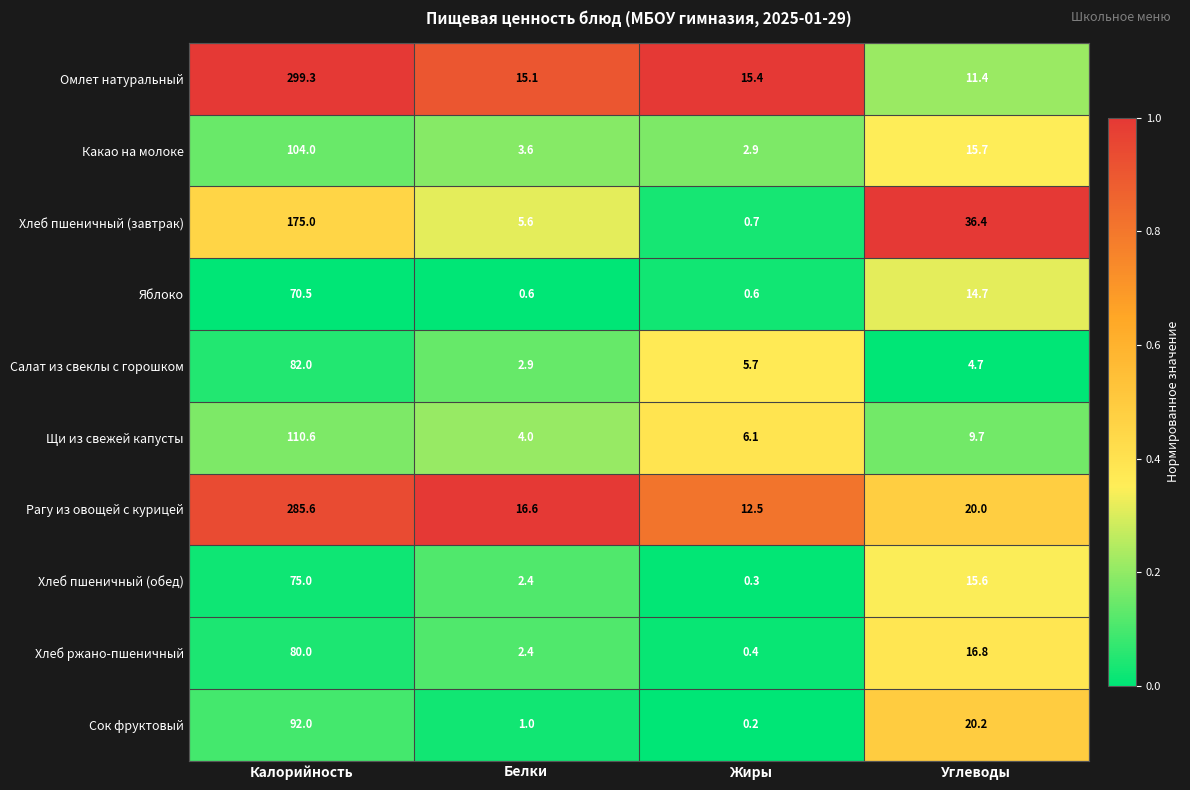

What is the sum of the Хлеб пшеничный (обед) values at Калорийность and Жиры?

75.3